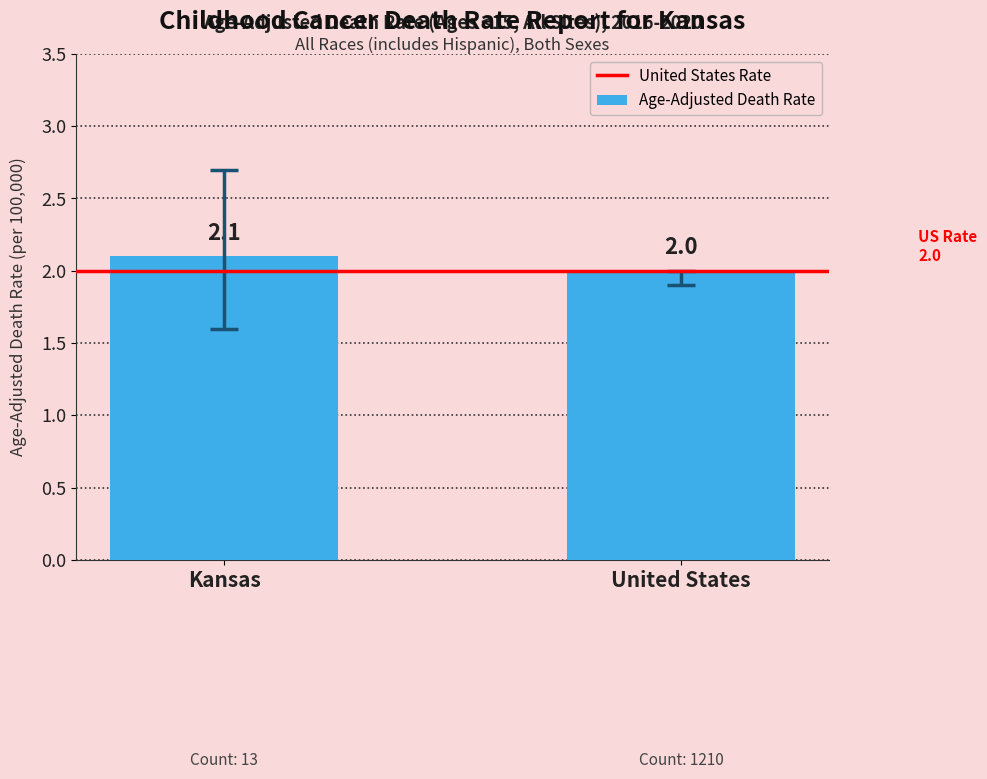

True or false: the data shows 0.9 at Kansas.

False